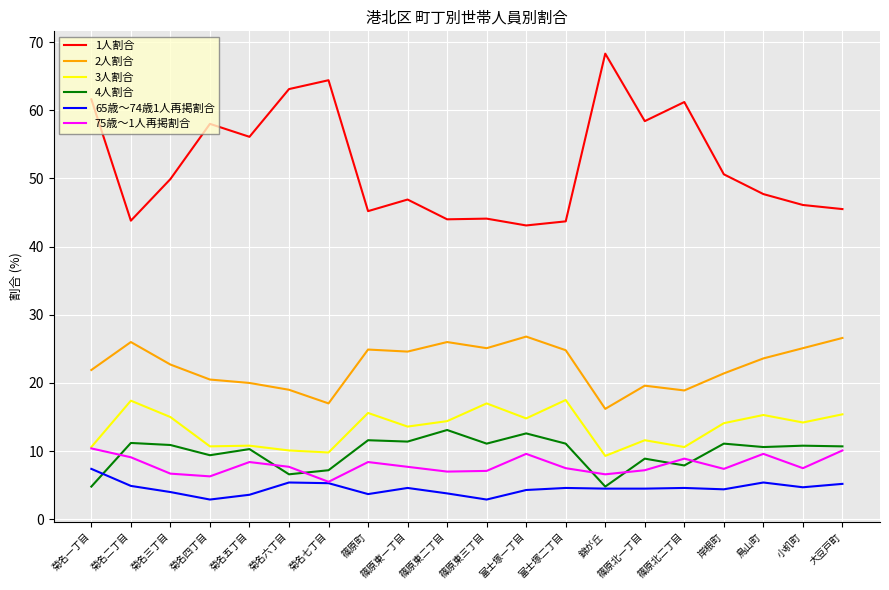

What are all the series names shown in the legend?

1人割合, 2人割合, 3人割合, 4人割合, 65歳～74歳1人再掲割合, 75歳～1人再掲割合